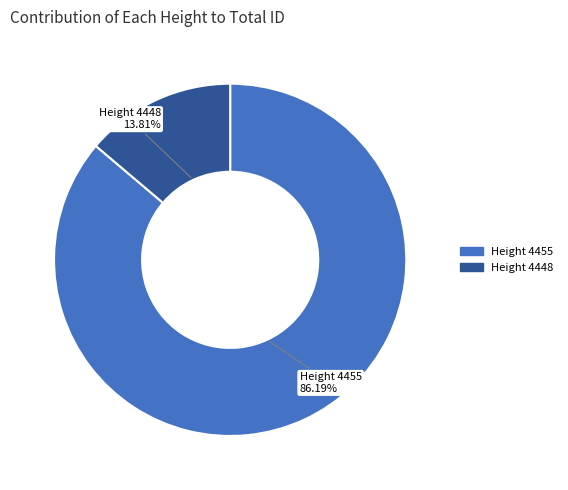

Rank the categories by value from lowest to highest.

Height 4448, Height 4455